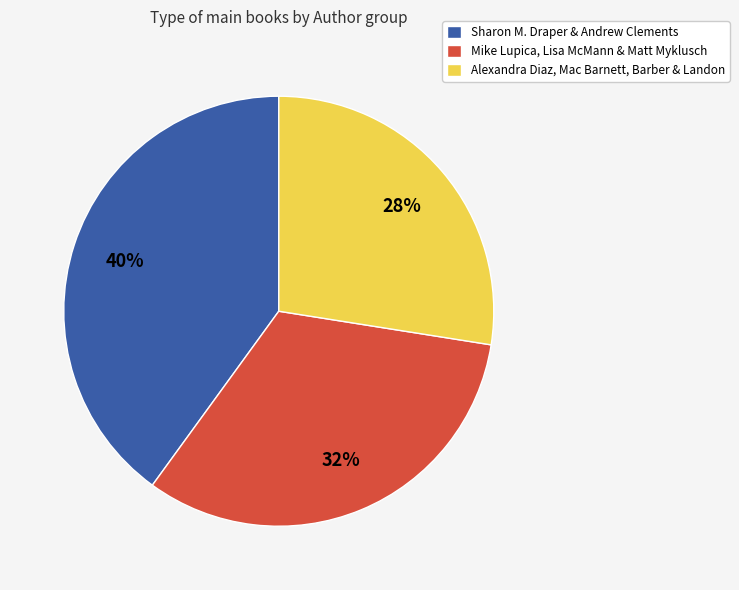

To the nearest percent, what is the difference between the largest and smallest slice percentages?

12%